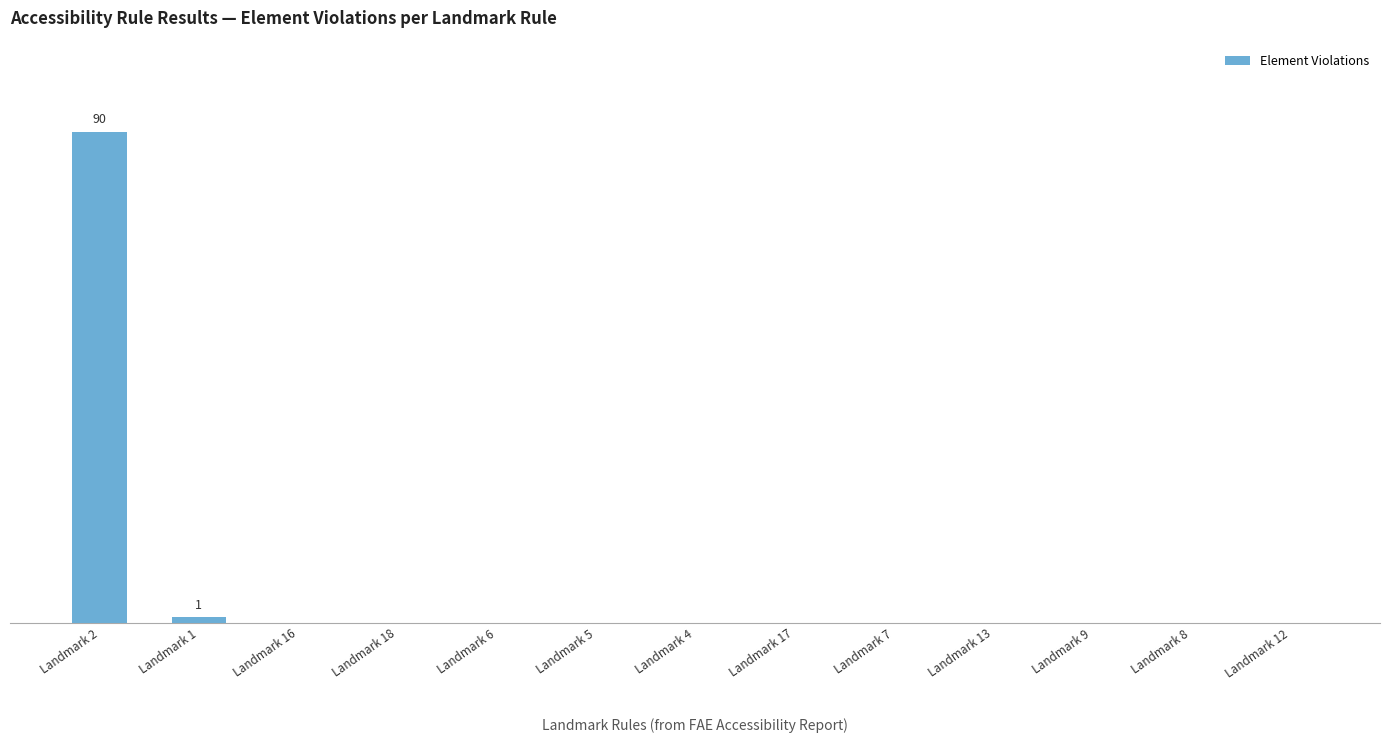

Are the bars horizontal?

No